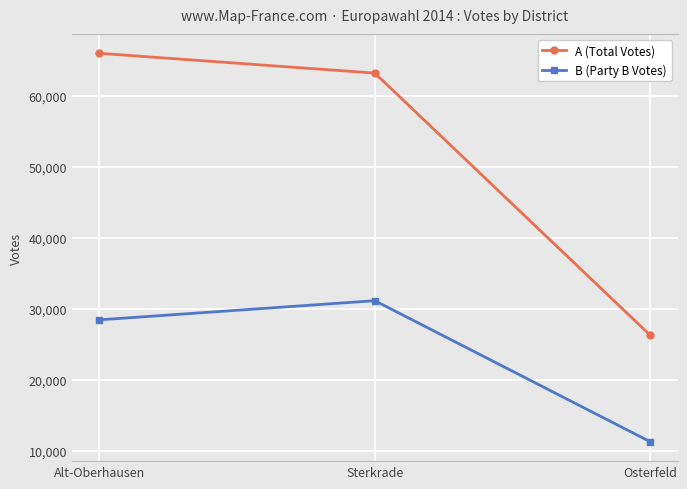

How many data points does each series have?

3